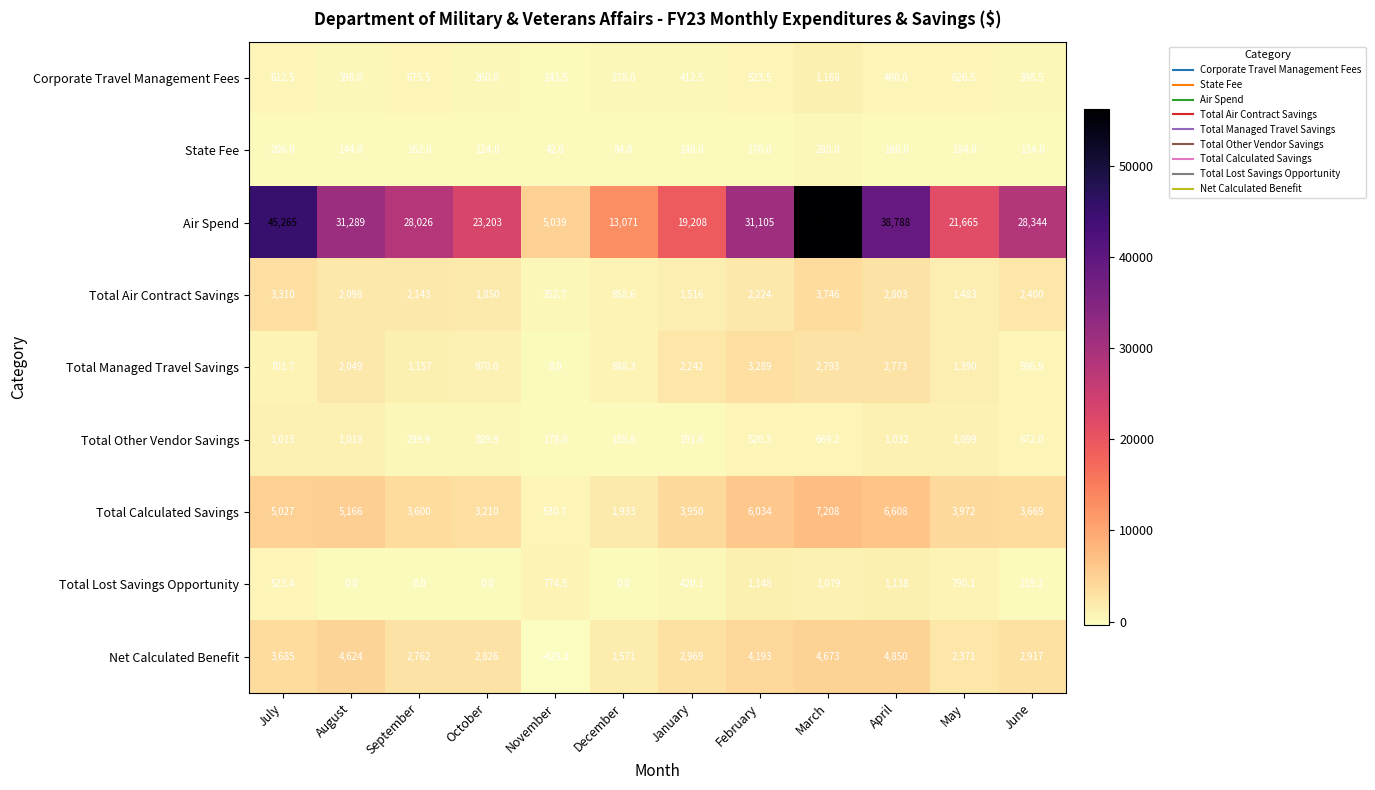

Between January and June, which series saw the biggest shift?

Air Spend